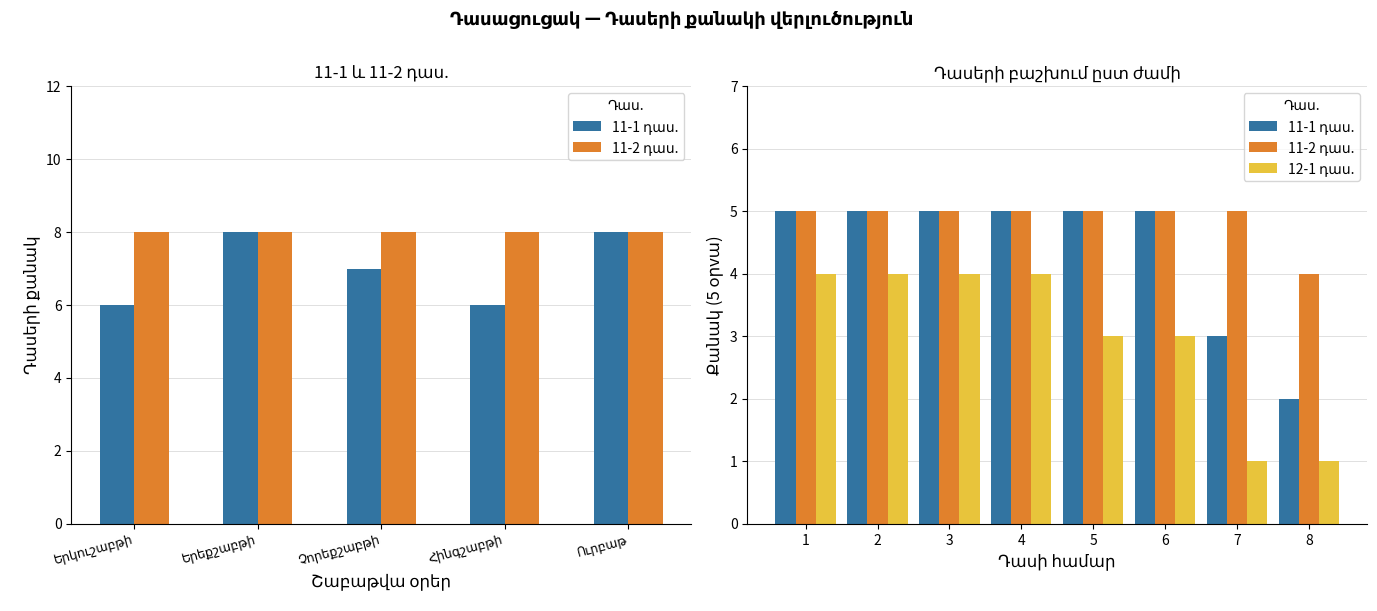

The value of 11-1 դաս. at 5 is 9. True or false?

False